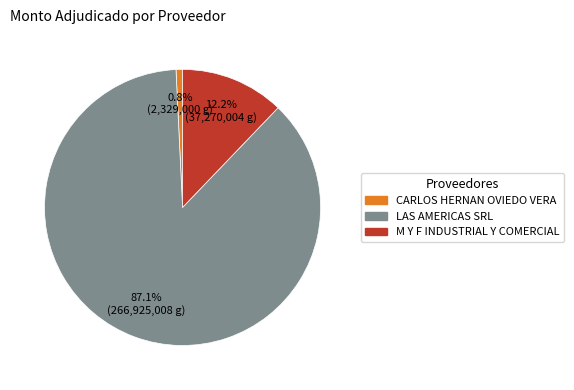

To the nearest percent, what is the difference between the M Y F INDUSTRIAL Y COMERCIAL and LAS AMERICAS SRL slice percentages?

75%